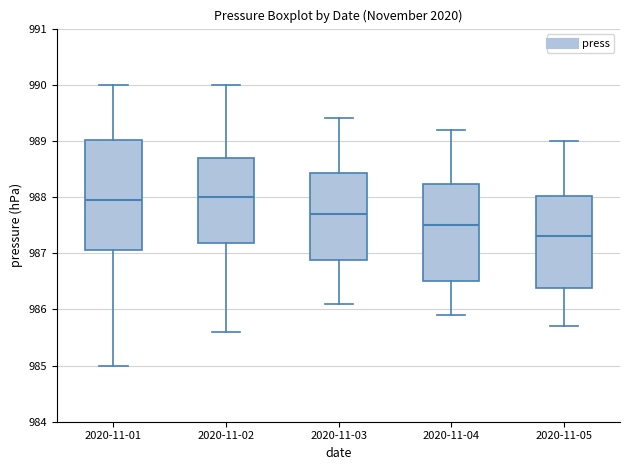

Which box is the tallest, from its lower edge to its upper edge?

2020-11-01